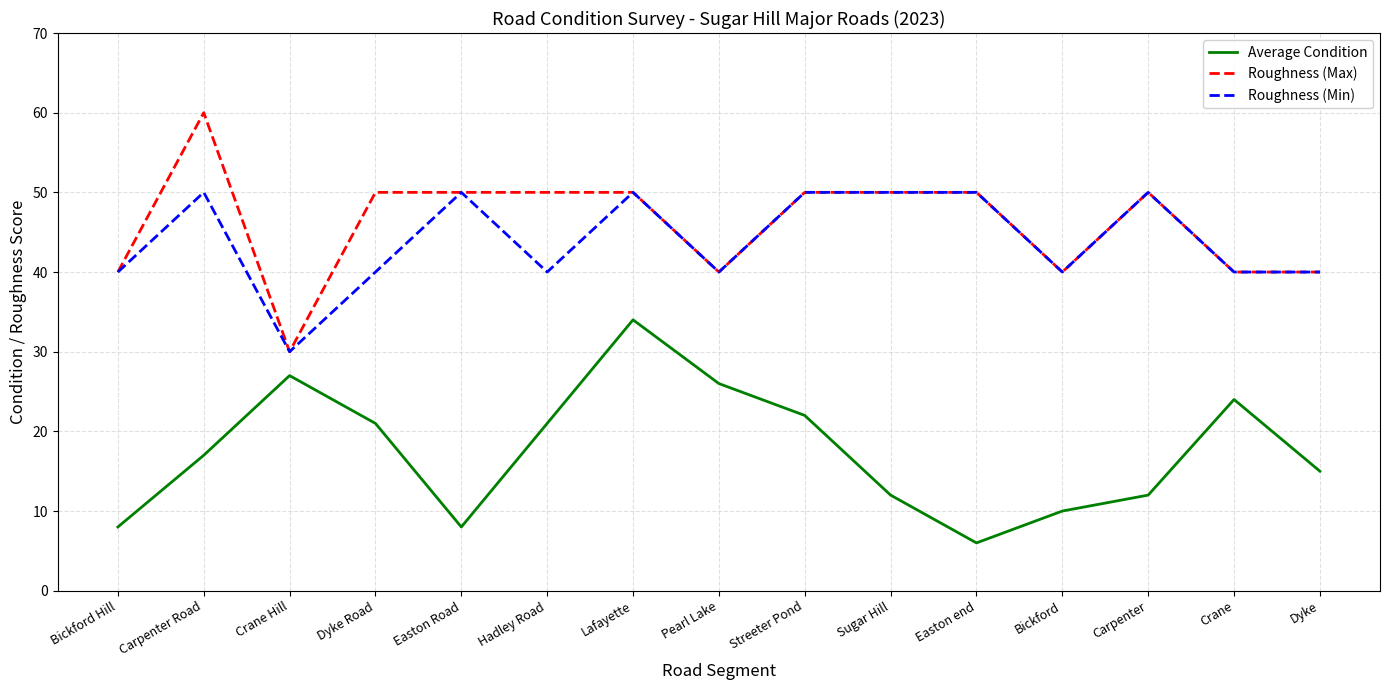

How many values in the Roughness (Max) series are below 50?

6